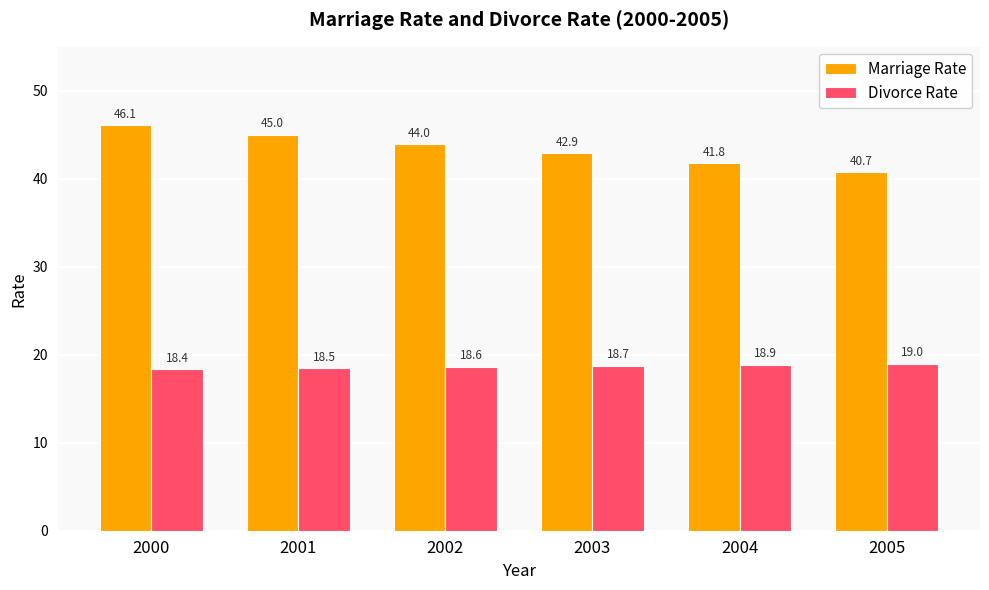

How many values in the Marriage Rate series are below 43?

3